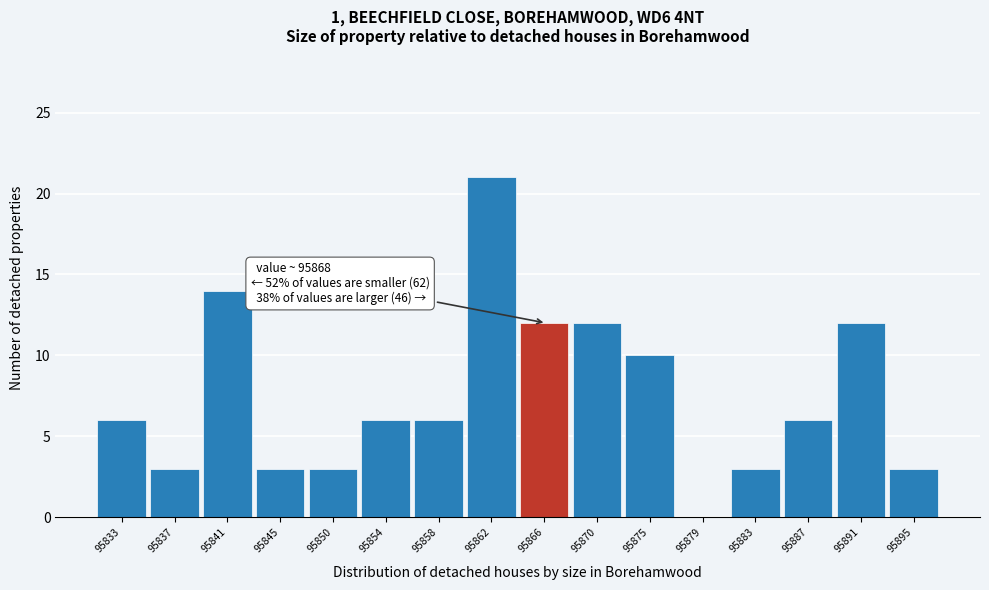

Reading left to right, extract all data points from this chart.

95833=6	95837=3	95841=14	95845=3	95850=3	95854=6	95858=6	95862=21	95866=12	95870=12	95875=10	95879=0	95883=3	95887=6	95891=12	95895=3